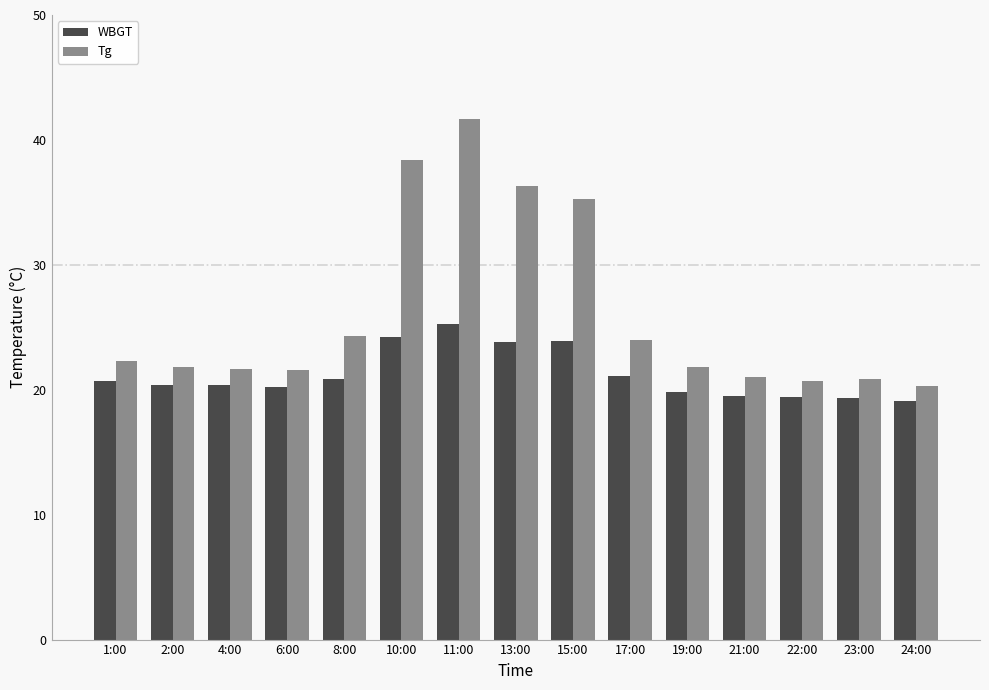

Rank the series by their average value, from highest to lowest.

Tg, WBGT